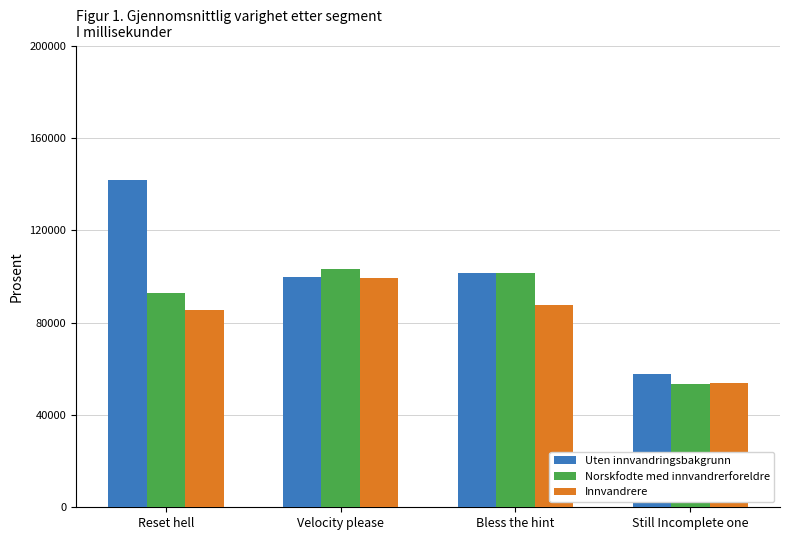

How many groups of bars are there?

4